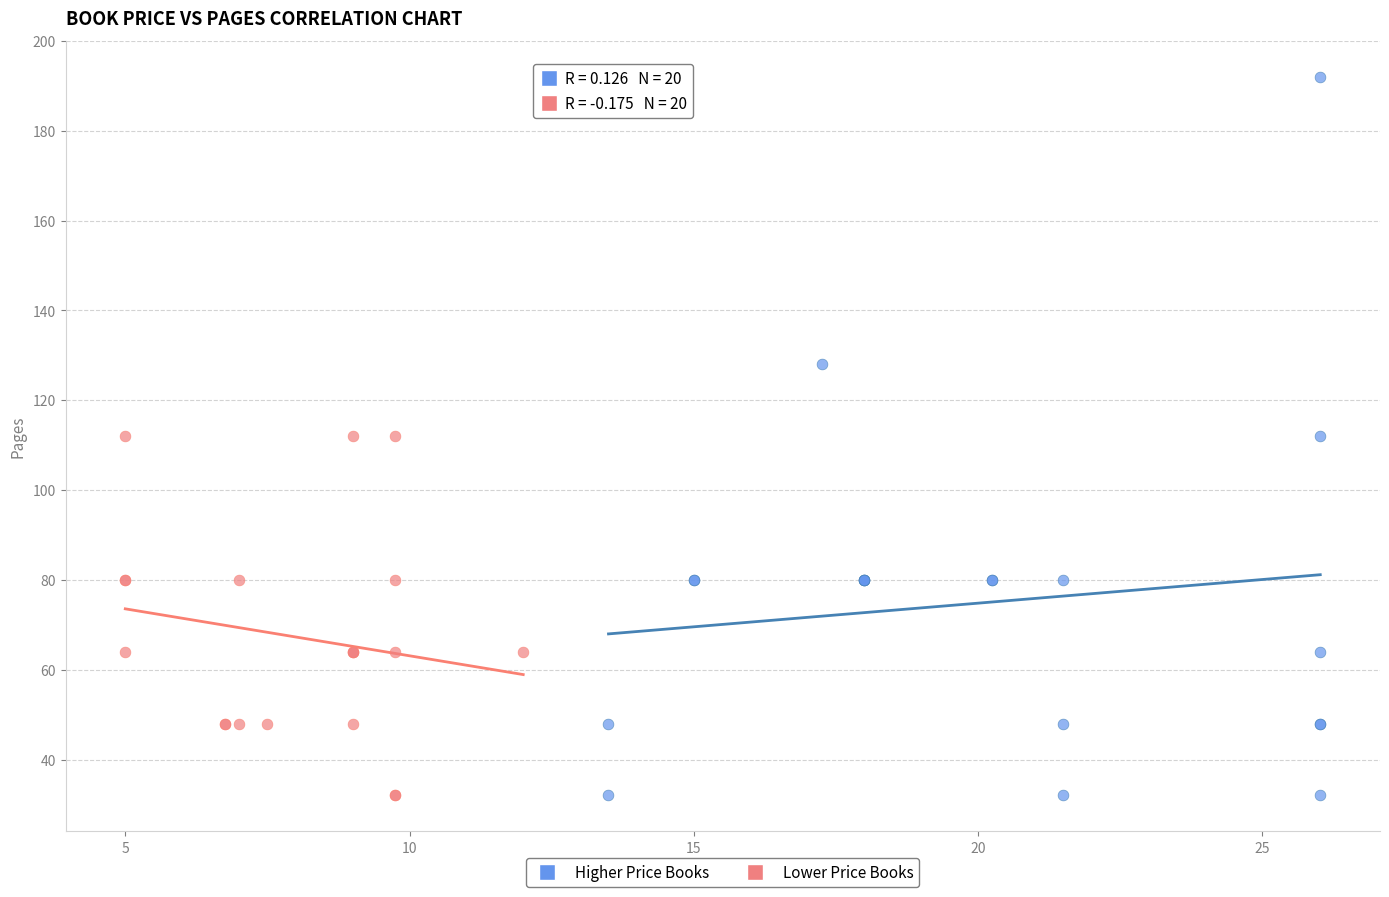

Which series reaches the maximum Y coordinate?

Higher Price Books